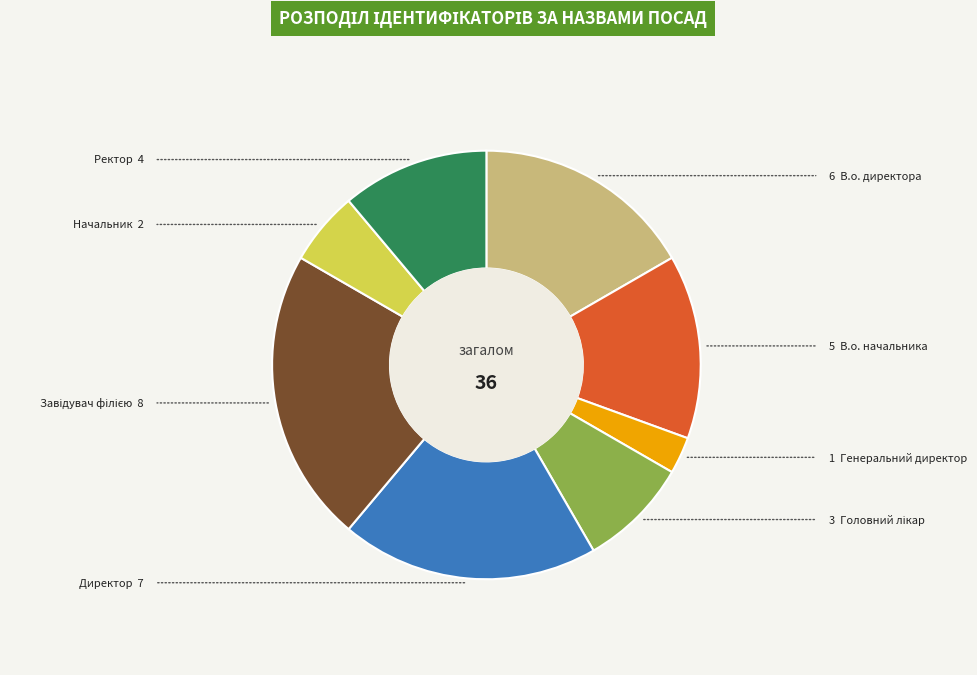

Is there a majority slice in this chart?

No